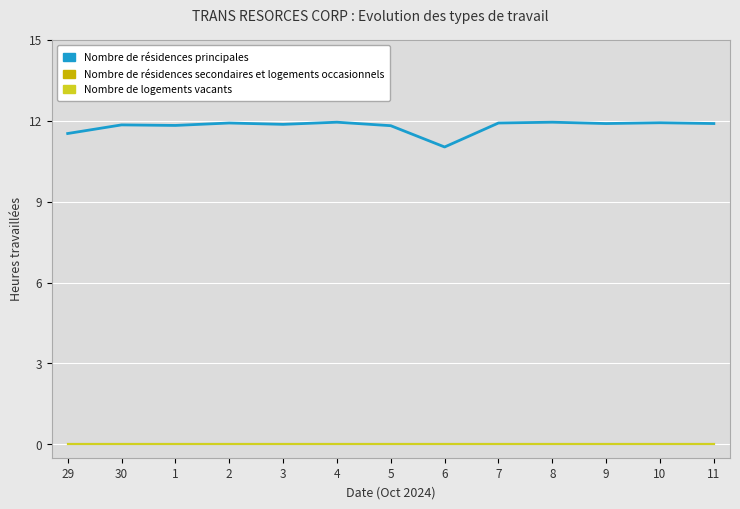

Does the chart display data point markers on the line(s)?

No